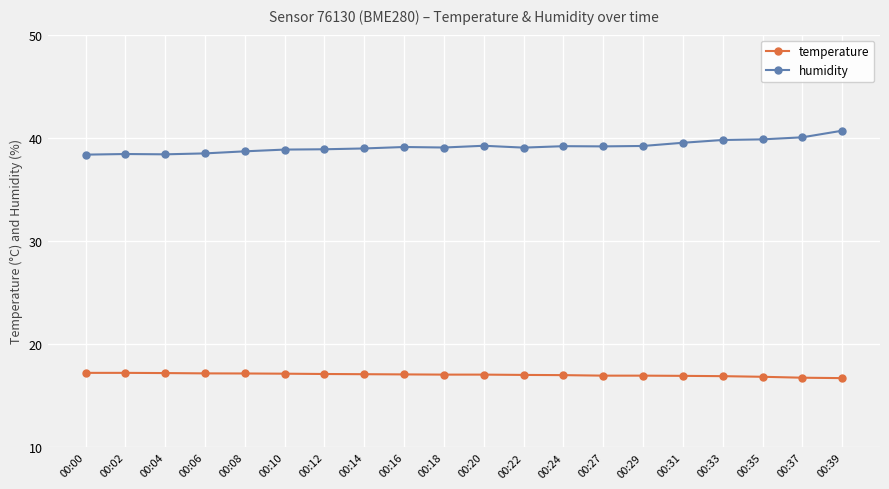

True or false: humidity and temperature cross at least once.

False